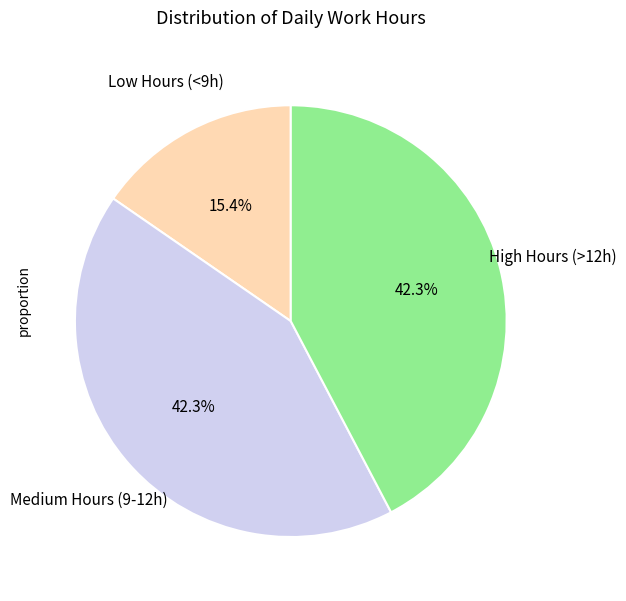

Does any single category account for the majority?

No